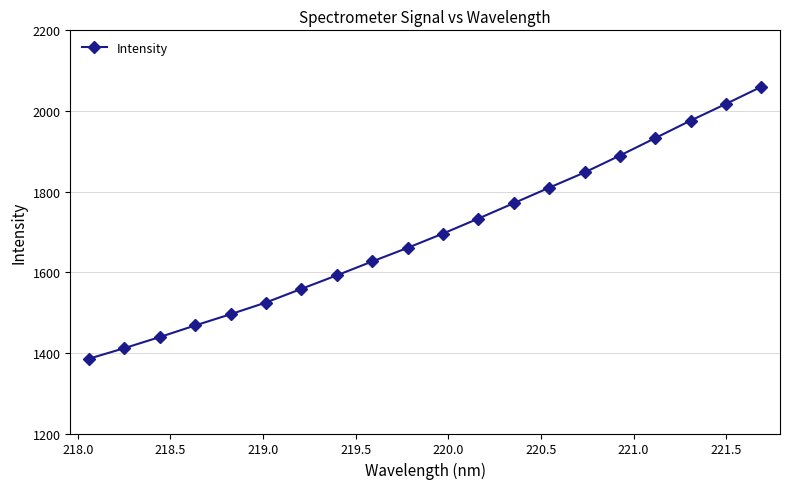

Reading left to right, list all the values displayed in this chart.

1385.4	1411.6	1439.1	1467.9	1495.8	1524.9	1558.7	1592.2	1626.7	1660.4	1695.9	1733.2	1771.3	1809.7	1847.5	1889.5	1932.8	1976.3	2017.7	2060.2